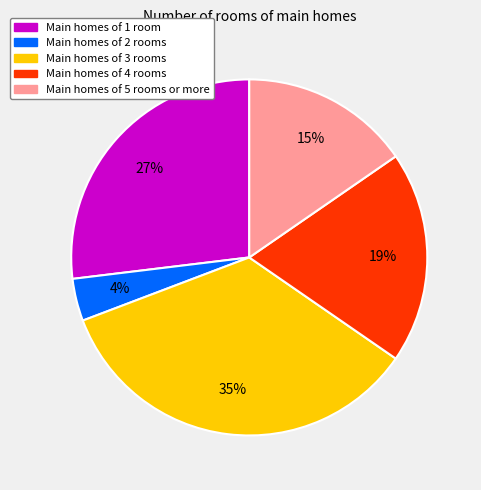

To the nearest percent, what is the average slice percentage?

20%